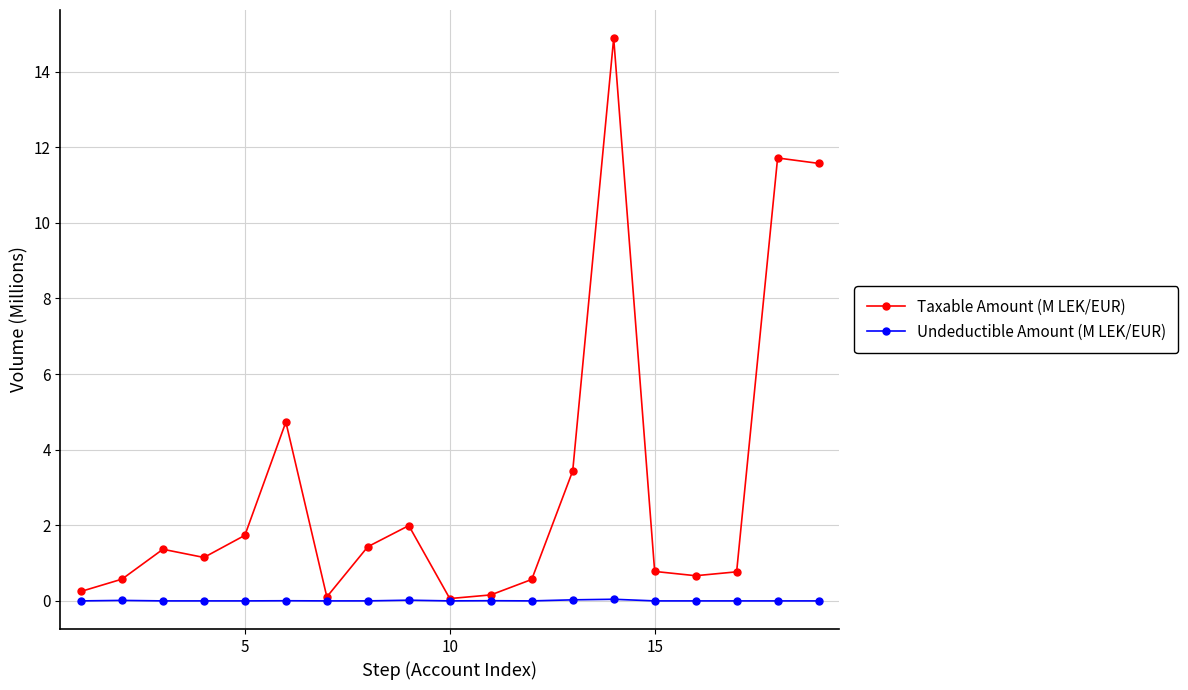

What is the average value of the Taxable Amount (M LEK/EUR) series?

3.1